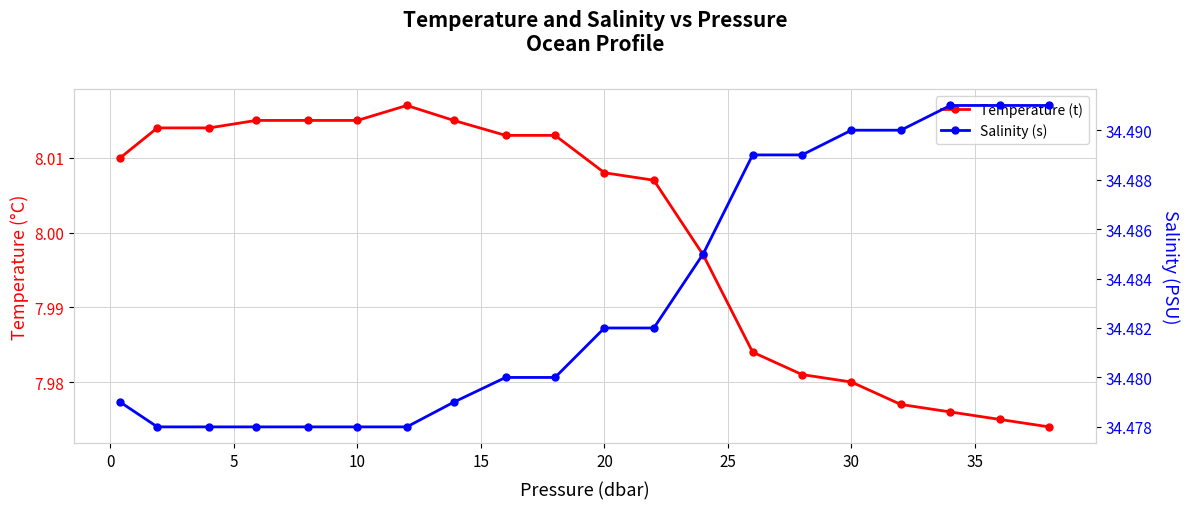

What is the lowest value of the Salinity (s) series?

34.5